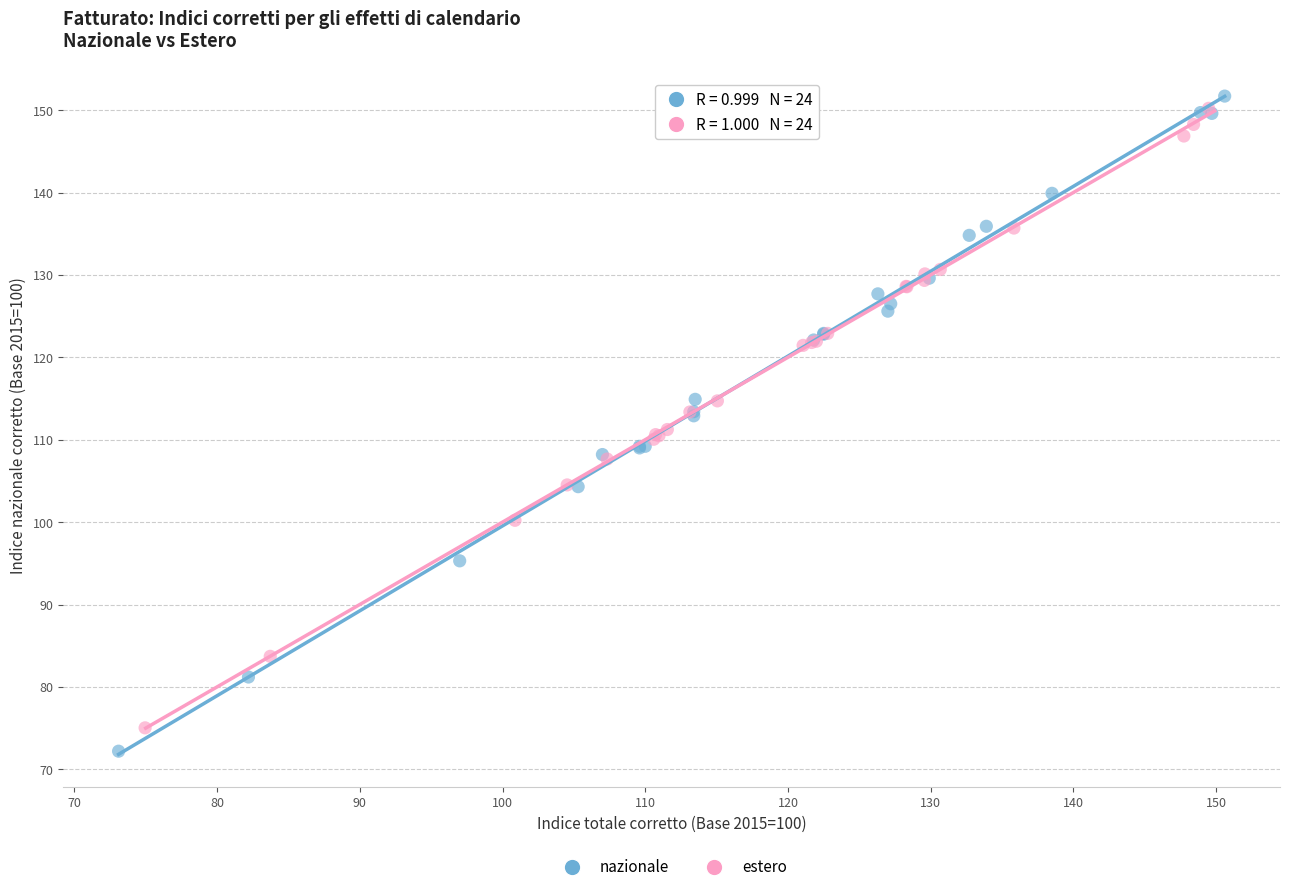

Which series has the widest spread of Y values?

nazionale